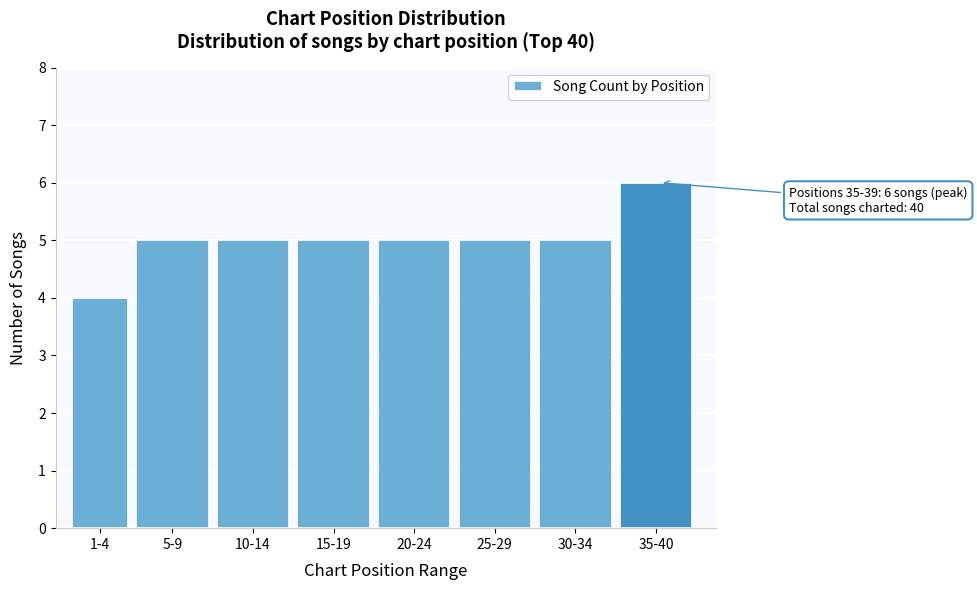

Reading left to right, transcribe all the data shown in this chart.

1-4=4	5-9=5	10-14=5	15-19=5	20-24=5	25-29=5	30-34=5	35-40=6